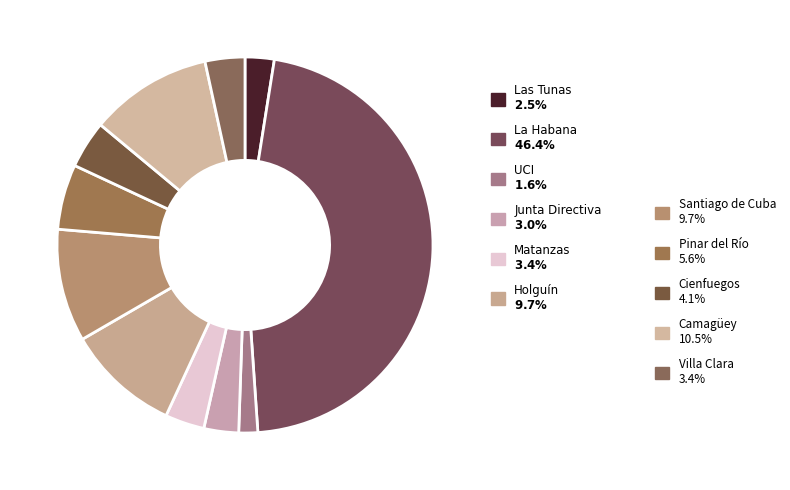

How many slices are in this pie chart?

11